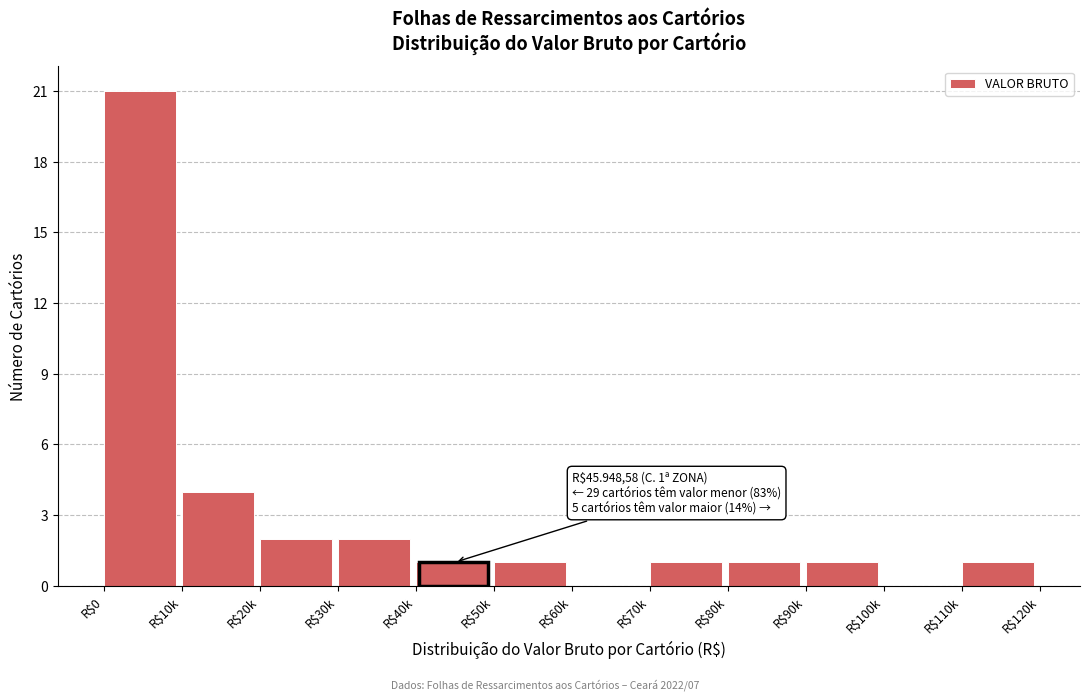

What is the maximum value shown in the chart?

21